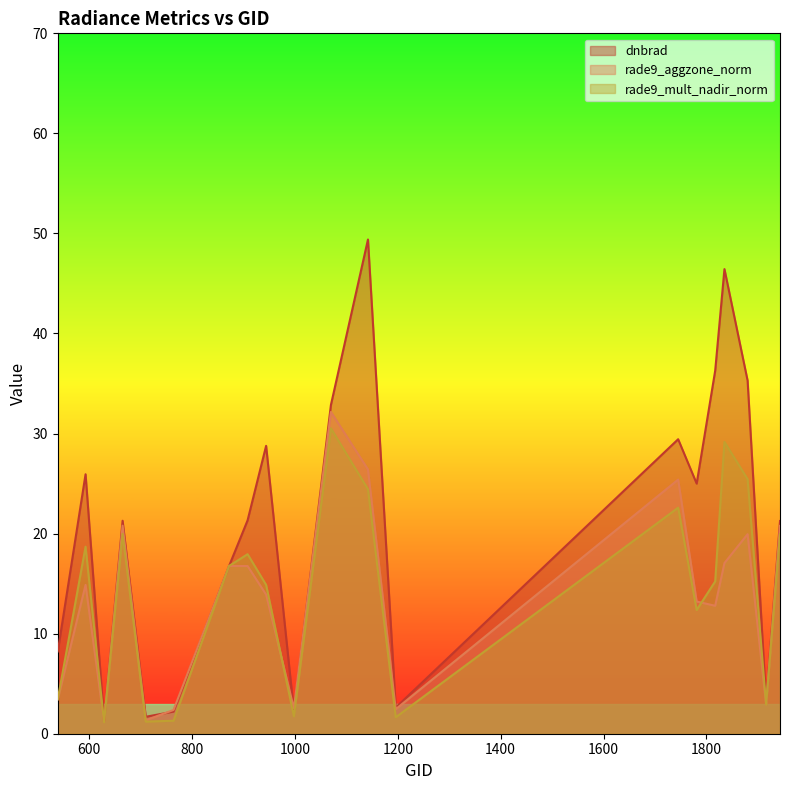

What is the lowest value of the rade9_aggzone_norm series?

1.2